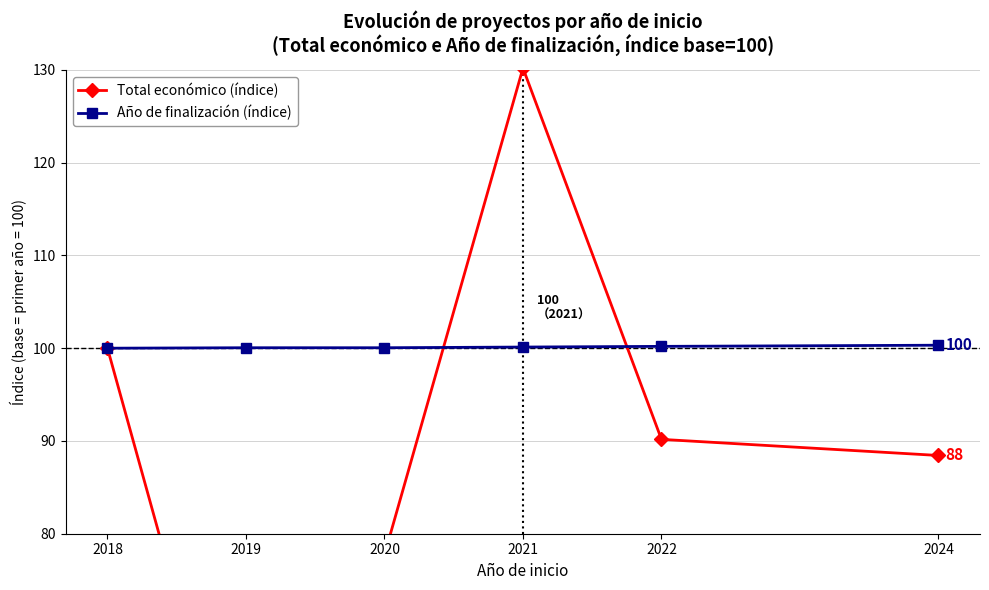

Which category has the highest value across all series?

2021